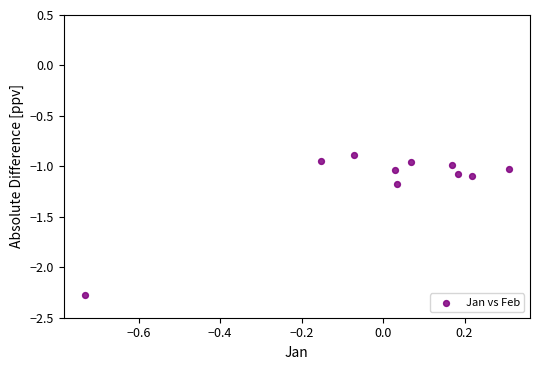

What is the range of Y values (max minus min)?

1.4